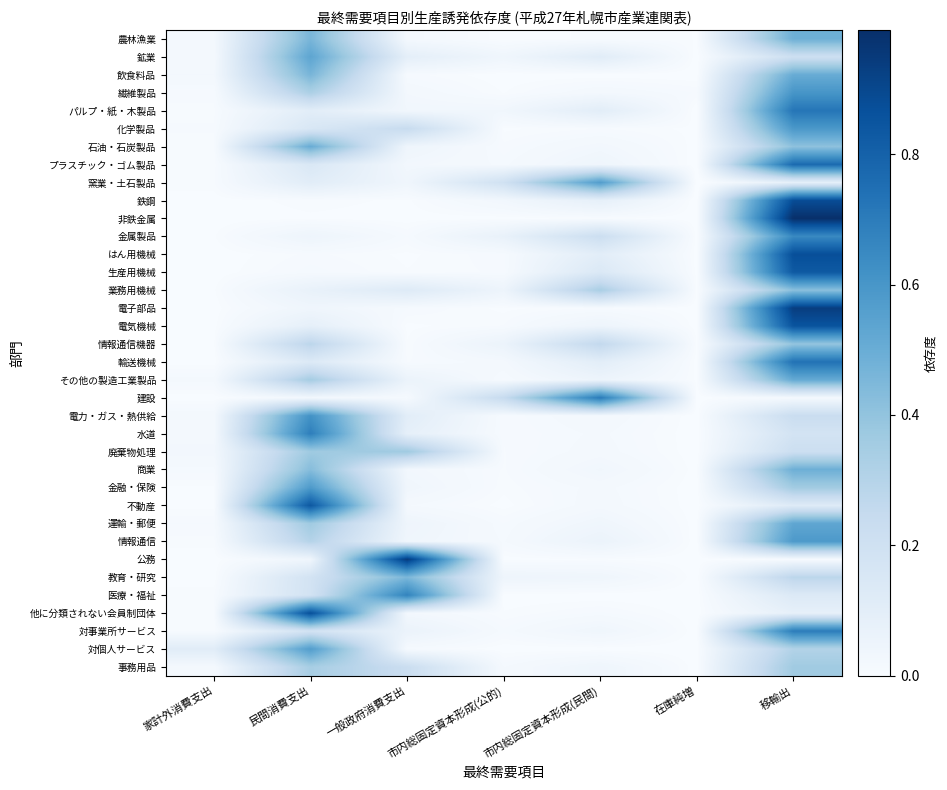

Reading right to left, list all the values displayed in this chart.

農林漁業: 移輸出=0.5	在庫純増=0.0	市内総固定資本形成(民間)=0.0	市内総固定資本形成(公的)=0.0	一般政府消費支出=0.0	民間消費支出=0.5	家計外消費支出=0.0
鉱業: 移輸出=0.2	在庫純増=-0.0	市内総固定資本形成(民間)=0.1	市内総固定資本形成(公的)=0.0	一般政府消費支出=0.1	民間消費支出=0.5	家計外消費支出=0.0
飲食料品: 移輸出=0.5	在庫純増=-0.0	市内総固定資本形成(民間)=0.0	市内総固定資本形成(公的)=0.0	一般政府消費支出=0.0	民間消費支出=0.5	家計外消費支出=0.0
繊維製品: 移輸出=0.6	在庫純増=0.0	市内総固定資本形成(民間)=0.0	市内総固定資本形成(公的)=0.0	一般政府消費支出=0.0	民間消費支出=0.3	家計外消費支出=0.0
パルプ・紙・木製品: 移輸出=0.7	在庫純増=-0.0	市内総固定資本形成(民間)=0.1	市内総固定資本形成(公的)=0.0	一般政府消費支出=0.0	民間消費支出=0.1	家計外消費支出=0.0
化学製品: 移輸出=0.6	在庫純増=0.0	市内総固定資本形成(民間)=0.0	市内総固定資本形成(公的)=0.0	一般政府消費支出=0.2	民間消費支出=0.2	家計外消費支出=0.0
石油・石炭製品: 移輸出=0.4	在庫純増=0.0	市内総固定資本形成(民間)=0.0	市内総固定資本形成(公的)=0.0	一般政府消費支出=0.0	民間消費支出=0.5	家計外消費支出=0.0
プラスチック・ゴム製品: 移輸出=0.8	在庫純増=-0.0	市内総固定資本形成(民間)=0.0	市内総固定資本形成(公的)=0.0	一般政府消費支出=0.0	民間消費支出=0.1	家計外消費支出=0.0
窯業・土石製品: 移輸出=0.1	在庫純増=-0.0	市内総固定資本形成(民間)=0.6	市内総固定資本形成(公的)=0.2	一般政府消費支出=0.0	民間消費支出=0.1	家計外消費支出=0.0
鉄鋼: 移輸出=0.9	在庫純増=-0.0	市内総固定資本形成(民間)=0.1	市内総固定資本形成(公的)=0.0	一般政府消費支出=0.0	民間消費支出=0.0	家計外消費支出=0.0
非鉄金属: 移輸出=1.0	在庫純増=-0.0	市内総固定資本形成(民間)=0.0	市内総固定資本形成(公的)=0.0	一般政府消費支出=0.0	民間消費支出=0.0	家計外消費支出=0.0
金属製品: 移輸出=0.6	在庫純増=0.0	市内総固定資本形成(民間)=0.2	市内総固定資本形成(公的)=0.1	一般政府消費支出=0.0	民間消費支出=0.0	家計外消費支出=0.0
はん用機械: 移輸出=0.9	在庫純増=0.0	市内総固定資本形成(民間)=0.1	市内総固定資本形成(公的)=0.0	一般政府消費支出=0.0	民間消費支出=0.0	家計外消費支出=0.0
生産用機械: 移輸出=0.8	在庫純増=0.0	市内総固定資本形成(民間)=0.1	市内総固定資本形成(公的)=0.0	一般政府消費支出=0.0	民間消費支出=0.0	家計外消費支出=0.0
業務用機械: 移輸出=0.4	在庫純増=0.0	市内総固定資本形成(民間)=0.3	市内総固定資本形成(公的)=0.0	一般政府消費支出=0.1	民間消費支出=0.1	家計外消費支出=0.0
電子部品: 移輸出=0.9	在庫純増=0.0	市内総固定資本形成(民間)=0.0	市内総固定資本形成(公的)=0.0	一般政府消費支出=0.0	民間消費支出=0.0	家計外消費支出=0.0
電気機械: 移輸出=0.9	在庫純増=0.0	市内総固定資本形成(民間)=0.0	市内総固定資本形成(公的)=0.0	一般政府消費支出=0.0	民間消費支出=0.1	家計外消費支出=0.0
情報通信機器: 移輸出=0.4	在庫純増=0.0	市内総固定資本形成(民間)=0.3	市内総固定資本形成(公的)=0.1	一般政府消費支出=0.0	民間消費支出=0.3	家計外消費支出=0.0
輸送機械: 移輸出=0.7	在庫純増=0.0	市内総固定資本形成(民間)=0.1	市内総固定資本形成(公的)=0.0	一般政府消費支出=0.0	民間消費支出=0.1	家計外消費支出=0.0
その他の製造工業製品: 移輸出=0.5	在庫純増=0.0	市内総固定資本形成(民間)=0.1	市内総固定資本形成(公的)=0.0	一般政府消費支出=0.1	民間消費支出=0.3	家計外消費支出=0.0
建設: 移輸出=0.0	在庫純増=0.0	市内総固定資本形成(民間)=0.7	市内総固定資本形成(公的)=0.2	一般政府消費支出=0.0	民間消費支出=0.0	家計外消費支出=0.0
電力・ガス・熱供給: 移輸出=0.2	在庫純増=0.0	市内総固定資本形成(民間)=0.0	市内総固定資本形成(公的)=0.0	一般政府消費支出=0.1	民間消費支出=0.6	家計外消費支出=0.0
水道: 移輸出=0.2	在庫純増=0.0	市内総固定資本形成(民間)=0.0	市内総固定資本形成(公的)=0.0	一般政府消費支出=0.1	民間消費支出=0.7	家計外消費支出=0.0
廃棄物処理: 移輸出=0.2	在庫純増=0.0	市内総固定資本形成(民間)=0.0	市内総固定資本形成(公的)=0.0	一般政府消費支出=0.4	民間消費支出=0.4	家計外消費支出=0.0
商業: 移輸出=0.5	在庫純増=0.0	市内総固定資本形成(民間)=0.0	市内総固定資本形成(公的)=0.0	一般政府消費支出=0.0	民間消費支出=0.4	家計外消費支出=0.0
金融・保険: 移輸出=0.4	在庫純増=0.0	市内総固定資本形成(民間)=0.0	市内総固定資本形成(公的)=0.0	一般政府消費支出=0.0	民間消費支出=0.6	家計外消費支出=0.0
不動産: 移輸出=0.1	在庫純増=0.0	市内総固定資本形成(民間)=0.0	市内総固定資本形成(公的)=0.0	一般政府消費支出=0.0	民間消費支出=0.8	家計外消費支出=0.0
運輸・郵便: 移輸出=0.5	在庫純増=0.0	市内総固定資本形成(民間)=0.0	市内総固定資本形成(公的)=0.0	一般政府消費支出=0.0	民間消費支出=0.4	家計外消費支出=0.0
情報通信: 移輸出=0.6	在庫純増=-0.0	市内総固定資本形成(民間)=0.1	市内総固定資本形成(公的)=0.0	一般政府消費支出=0.0	民間消費支出=0.3	家計外消費支出=0.0
公務: 移輸出=0.0	在庫純増=0.0	市内総固定資本形成(民間)=0.0	市内総固定資本形成(公的)=0.0	一般政府消費支出=0.9	民間消費支出=0.0	家計外消費支出=0.0
教育・研究: 移輸出=0.3	在庫純増=0.0	市内総固定資本形成(民間)=0.0	市内総固定資本形成(公的)=0.0	一般政府消費支出=0.5	民間消費支出=0.2	家計外消費支出=0.0
医療・福祉: 移輸出=0.1	在庫純増=0.0	市内総固定資本形成(民間)=0.0	市内総固定資本形成(公的)=0.0	一般政府消費支出=0.7	民間消費支出=0.2	家計外消費支出=0.0
他に分類されない会員制団体: 移輸出=0.1	在庫純増=0.0	市内総固定資本形成(民間)=0.0	市内総固定資本形成(公的)=0.0	一般政府消費支出=0.0	民間消費支出=0.9	家計外消費支出=0.0
対事業所サービス: 移輸出=0.7	在庫純増=0.0	市内総固定資本形成(民間)=0.0	市内総固定資本形成(公的)=0.0	一般政府消費支出=0.1	民間消費支出=0.2	家計外消費支出=0.0
対個人サービス: 移輸出=0.3	在庫純増=0.0	市内総固定資本形成(民間)=0.0	市内総固定資本形成(公的)=0.0	一般政府消費支出=0.0	民間消費支出=0.6	家計外消費支出=0.1
事務用品: 移輸出=0.4	在庫純増=0.0	市内総固定資本形成(民間)=0.0	市内総固定資本形成(公的)=0.0	一般政府消費支出=0.2	民間消費支出=0.3	家計外消費支出=0.0